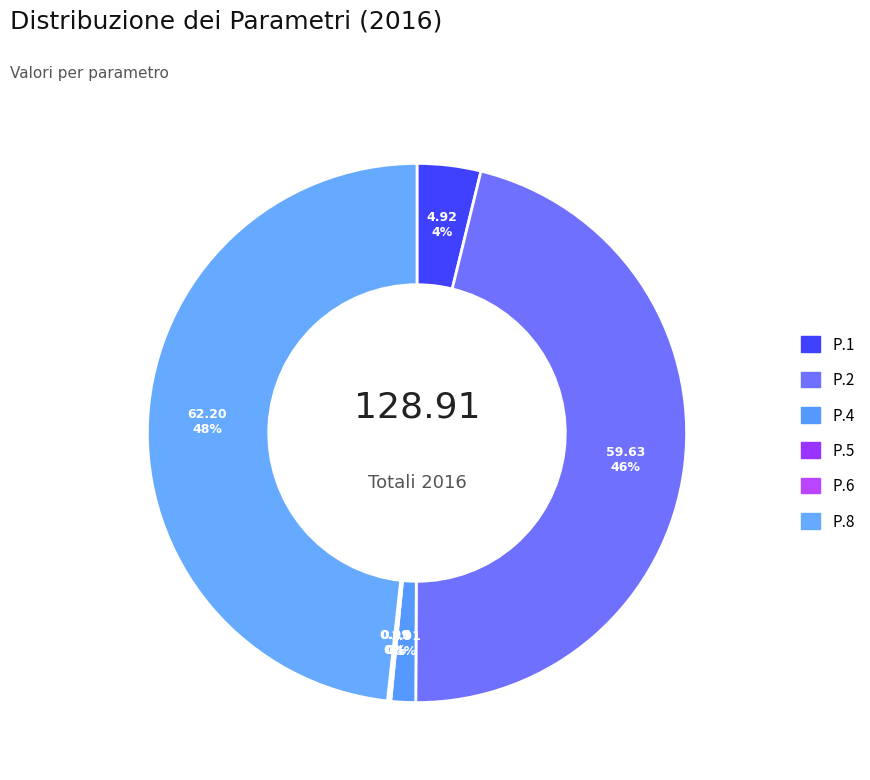

Between P.5 and P.1, which is larger?

P.1